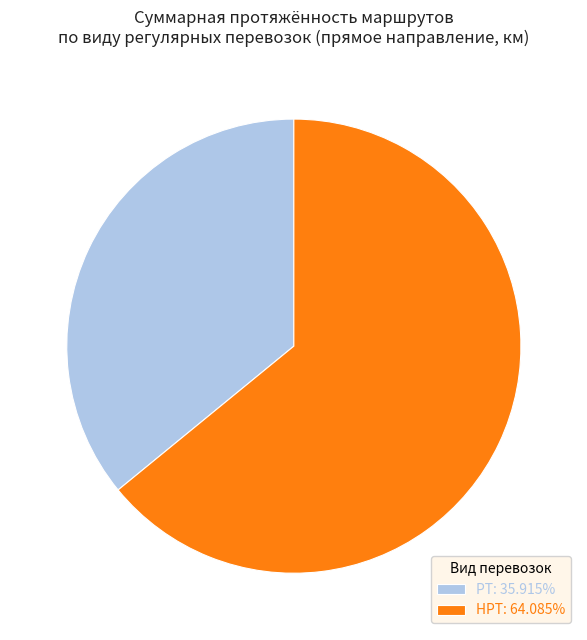

Which category has the biggest portion of the pie?

НРТ